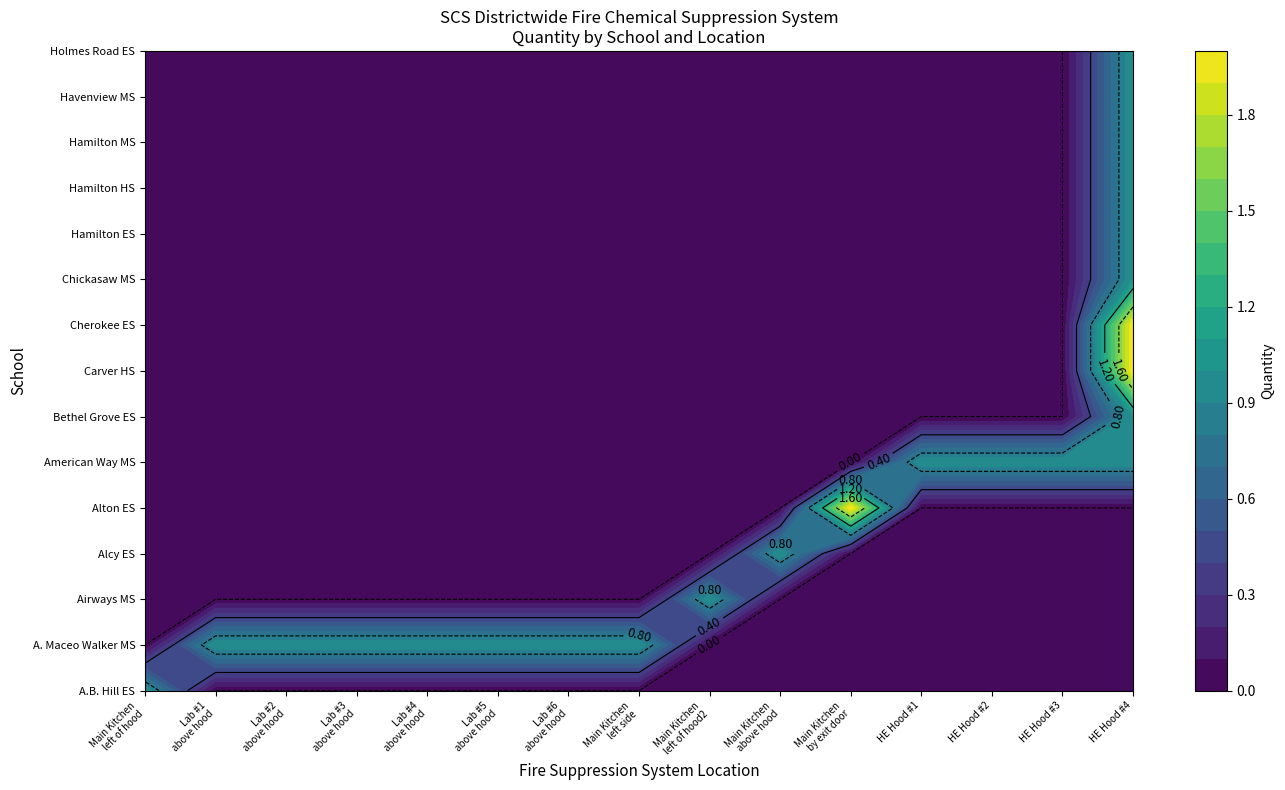

Reading left to right, list all the values displayed in this chart.

A.B. Hill ES: Main Kitchen left of hood=1	Lab #1 above hood=0	Lab #2 above hood=0	Lab #3 above hood=0	Lab #4 above hood=0	Lab #5 above hood=0	Lab #6 above hood=0	Main Kitchen left side of hood=0	Main Kitchen left of hood=0	Main Kitchen above hood=0	Main Kitchen by exit door=0	Home Economics Hood #1 above hood=0	Home Economics Hood #2 above hood=0	Home Economics Hood #3 above hood=0	Home Economics Hood #4 above hood=0
A. Maceo Walker MS: Main Kitchen left of hood=0	Lab #1 above hood=1	Lab #2 above hood=1	Lab #3 above hood=1	Lab #4 above hood=1	Lab #5 above hood=1	Lab #6 above hood=1	Main Kitchen left side of hood=1	Main Kitchen left of hood=0	Main Kitchen above hood=0	Main Kitchen by exit door=0	Home Economics Hood #1 above hood=0	Home Economics Hood #2 above hood=0	Home Economics Hood #3 above hood=0	Home Economics Hood #4 above hood=0
Airways MS: Main Kitchen left of hood=0	Lab #1 above hood=0	Lab #2 above hood=0	Lab #3 above hood=0	Lab #4 above hood=0	Lab #5 above hood=0	Lab #6 above hood=0	Main Kitchen left side of hood=0	Main Kitchen left of hood=1	Main Kitchen above hood=0	Main Kitchen by exit door=0	Home Economics Hood #1 above hood=0	Home Economics Hood #2 above hood=0	Home Economics Hood #3 above hood=0	Home Economics Hood #4 above hood=0
Alcy ES: Main Kitchen left of hood=0	Lab #1 above hood=0	Lab #2 above hood=0	Lab #3 above hood=0	Lab #4 above hood=0	Lab #5 above hood=0	Lab #6 above hood=0	Main Kitchen left side of hood=0	Main Kitchen left of hood=0	Main Kitchen above hood=1	Main Kitchen by exit door=0	Home Economics Hood #1 above hood=0	Home Economics Hood #2 above hood=0	Home Economics Hood #3 above hood=0	Home Economics Hood #4 above hood=0
Alton ES: Main Kitchen left of hood=0	Lab #1 above hood=0	Lab #2 above hood=0	Lab #3 above hood=0	Lab #4 above hood=0	Lab #5 above hood=0	Lab #6 above hood=0	Main Kitchen left side of hood=0	Main Kitchen left of hood=0	Main Kitchen above hood=0	Main Kitchen by exit door=2	Home Economics Hood #1 above hood=0	Home Economics Hood #2 above hood=0	Home Economics Hood #3 above hood=0	Home Economics Hood #4 above hood=0
American Way MS: Main Kitchen left of hood=0	Lab #1 above hood=0	Lab #2 above hood=0	Lab #3 above hood=0	Lab #4 above hood=0	Lab #5 above hood=0	Lab #6 above hood=0	Main Kitchen left side of hood=0	Main Kitchen left of hood=0	Main Kitchen above hood=0	Main Kitchen by exit door=0	Home Economics Hood #1 above hood=1	Home Economics Hood #2 above hood=1	Home Economics Hood #3 above hood=1	Home Economics Hood #4 above hood=1
Bethel Grove ES: Main Kitchen left of hood=0	Lab #1 above hood=0	Lab #2 above hood=0	Lab #3 above hood=0	Lab #4 above hood=0	Lab #5 above hood=0	Lab #6 above hood=0	Main Kitchen left side of hood=0	Main Kitchen left of hood=0	Main Kitchen above hood=0	Main Kitchen by exit door=0	Home Economics Hood #1 above hood=0	Home Economics Hood #2 above hood=0	Home Economics Hood #3 above hood=0	Home Economics Hood #4 above hood=1
Carver HS: Main Kitchen left of hood=0	Lab #1 above hood=0	Lab #2 above hood=0	Lab #3 above hood=0	Lab #4 above hood=0	Lab #5 above hood=0	Lab #6 above hood=0	Main Kitchen left side of hood=0	Main Kitchen left of hood=0	Main Kitchen above hood=0	Main Kitchen by exit door=0	Home Economics Hood #1 above hood=0	Home Economics Hood #2 above hood=0	Home Economics Hood #3 above hood=0	Home Economics Hood #4 above hood=2
Cherokee ES: Main Kitchen left of hood=0	Lab #1 above hood=0	Lab #2 above hood=0	Lab #3 above hood=0	Lab #4 above hood=0	Lab #5 above hood=0	Lab #6 above hood=0	Main Kitchen left side of hood=0	Main Kitchen left of hood=0	Main Kitchen above hood=0	Main Kitchen by exit door=0	Home Economics Hood #1 above hood=0	Home Economics Hood #2 above hood=0	Home Economics Hood #3 above hood=0	Home Economics Hood #4 above hood=2
Chickasaw MS: Main Kitchen left of hood=0	Lab #1 above hood=0	Lab #2 above hood=0	Lab #3 above hood=0	Lab #4 above hood=0	Lab #5 above hood=0	Lab #6 above hood=0	Main Kitchen left side of hood=0	Main Kitchen left of hood=0	Main Kitchen above hood=0	Main Kitchen by exit door=0	Home Economics Hood #1 above hood=0	Home Economics Hood #2 above hood=0	Home Economics Hood #3 above hood=0	Home Economics Hood #4 above hood=1
Hamilton ES: Main Kitchen left of hood=0	Lab #1 above hood=0	Lab #2 above hood=0	Lab #3 above hood=0	Lab #4 above hood=0	Lab #5 above hood=0	Lab #6 above hood=0	Main Kitchen left side of hood=0	Main Kitchen left of hood=0	Main Kitchen above hood=0	Main Kitchen by exit door=0	Home Economics Hood #1 above hood=0	Home Economics Hood #2 above hood=0	Home Economics Hood #3 above hood=0	Home Economics Hood #4 above hood=1
Hamilton HS: Main Kitchen left of hood=0	Lab #1 above hood=0	Lab #2 above hood=0	Lab #3 above hood=0	Lab #4 above hood=0	Lab #5 above hood=0	Lab #6 above hood=0	Main Kitchen left side of hood=0	Main Kitchen left of hood=0	Main Kitchen above hood=0	Main Kitchen by exit door=0	Home Economics Hood #1 above hood=0	Home Economics Hood #2 above hood=0	Home Economics Hood #3 above hood=0	Home Economics Hood #4 above hood=1
Hamilton MS: Main Kitchen left of hood=0	Lab #1 above hood=0	Lab #2 above hood=0	Lab #3 above hood=0	Lab #4 above hood=0	Lab #5 above hood=0	Lab #6 above hood=0	Main Kitchen left side of hood=0	Main Kitchen left of hood=0	Main Kitchen above hood=0	Main Kitchen by exit door=0	Home Economics Hood #1 above hood=0	Home Economics Hood #2 above hood=0	Home Economics Hood #3 above hood=0	Home Economics Hood #4 above hood=1
Havenview MS: Main Kitchen left of hood=0	Lab #1 above hood=0	Lab #2 above hood=0	Lab #3 above hood=0	Lab #4 above hood=0	Lab #5 above hood=0	Lab #6 above hood=0	Main Kitchen left side of hood=0	Main Kitchen left of hood=0	Main Kitchen above hood=0	Main Kitchen by exit door=0	Home Economics Hood #1 above hood=0	Home Economics Hood #2 above hood=0	Home Economics Hood #3 above hood=0	Home Economics Hood #4 above hood=1
Holmes Road ES: Main Kitchen left of hood=0	Lab #1 above hood=0	Lab #2 above hood=0	Lab #3 above hood=0	Lab #4 above hood=0	Lab #5 above hood=0	Lab #6 above hood=0	Main Kitchen left side of hood=0	Main Kitchen left of hood=0	Main Kitchen above hood=0	Main Kitchen by exit door=0	Home Economics Hood #1 above hood=0	Home Economics Hood #2 above hood=0	Home Economics Hood #3 above hood=0	Home Economics Hood #4 above hood=1